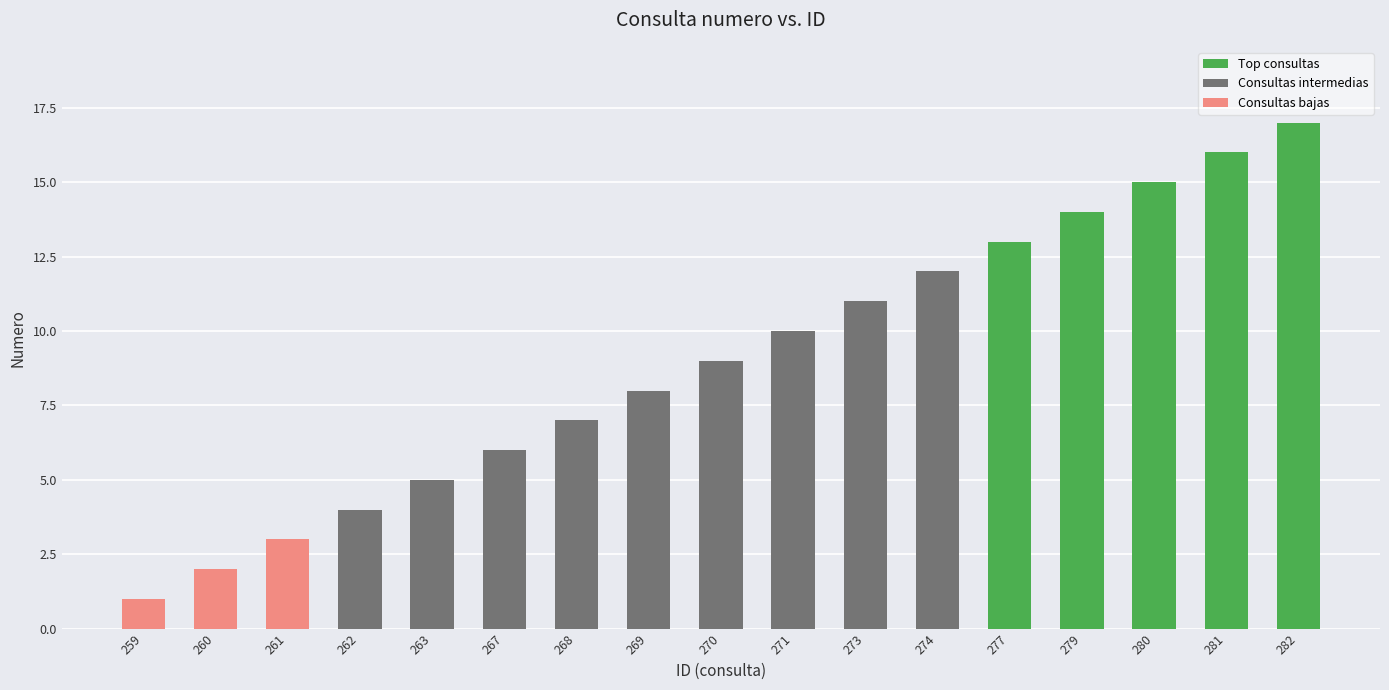

Rank the categories by value from lowest to highest.

259, 260, 261, 262, 263, 267, 268, 269, 270, 271, 273, 274, 277, 279, 280, 281, 282